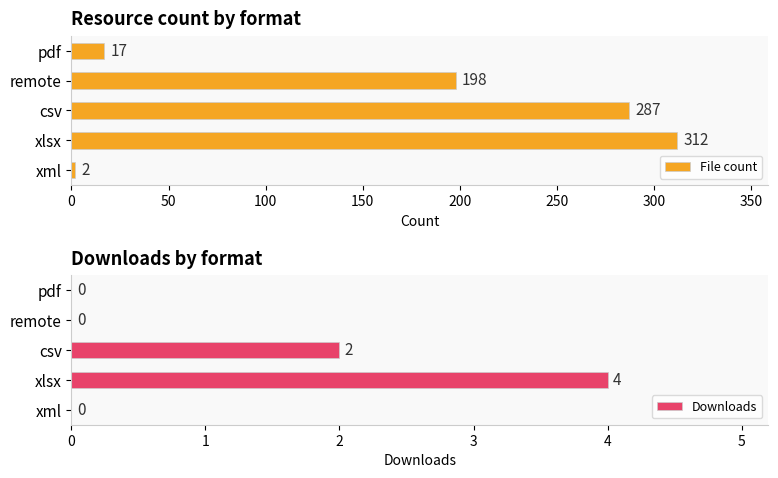

What is the average value of the Downloads series?

1